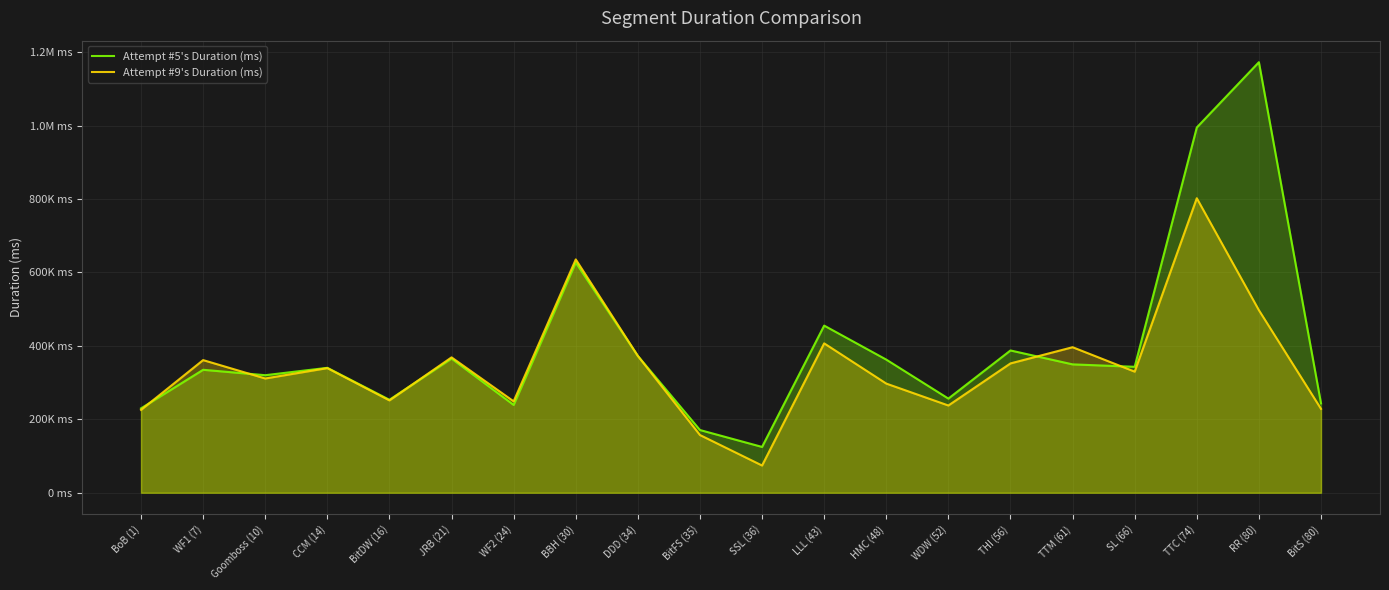

Does the chart display data point markers on the line(s)?

No